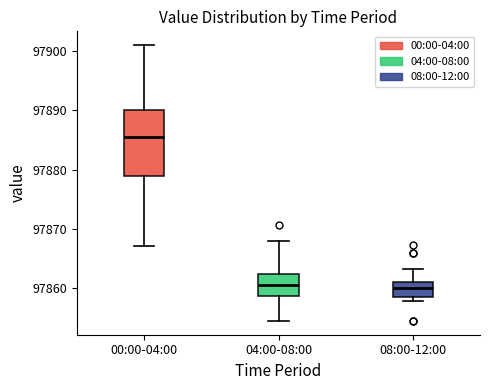

Reading left to right, read every box against the y-axis: the position of its median line, the range the box covers, and the ends of its whiskers. The values are not printed on the chart, so give them approximately, as read against the axis.

00:00-04:00: median 97885, box 97879 to 97890, whiskers 97867 to 97901
04:00-08:00: median 97861, box 97859 to 97862, whiskers 97855 to 97868
08:00-12:00: median 97860, box 97859 to 97861, whiskers 97858 to 97863